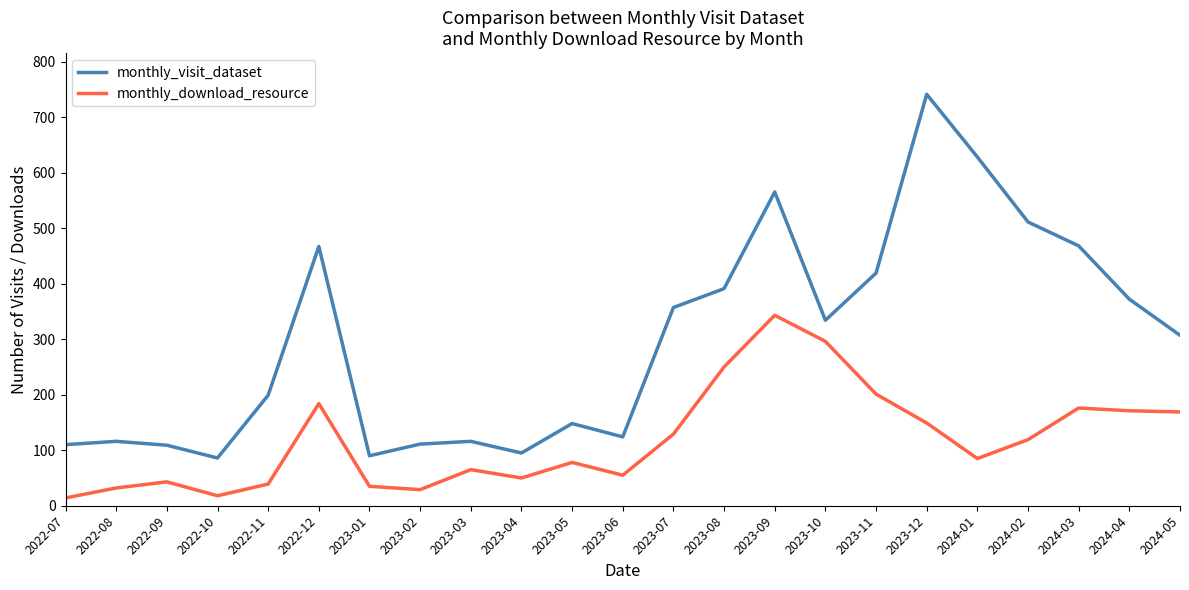

True or false: monthly_visit_dataset and monthly_download_resource intersect in this chart.

False